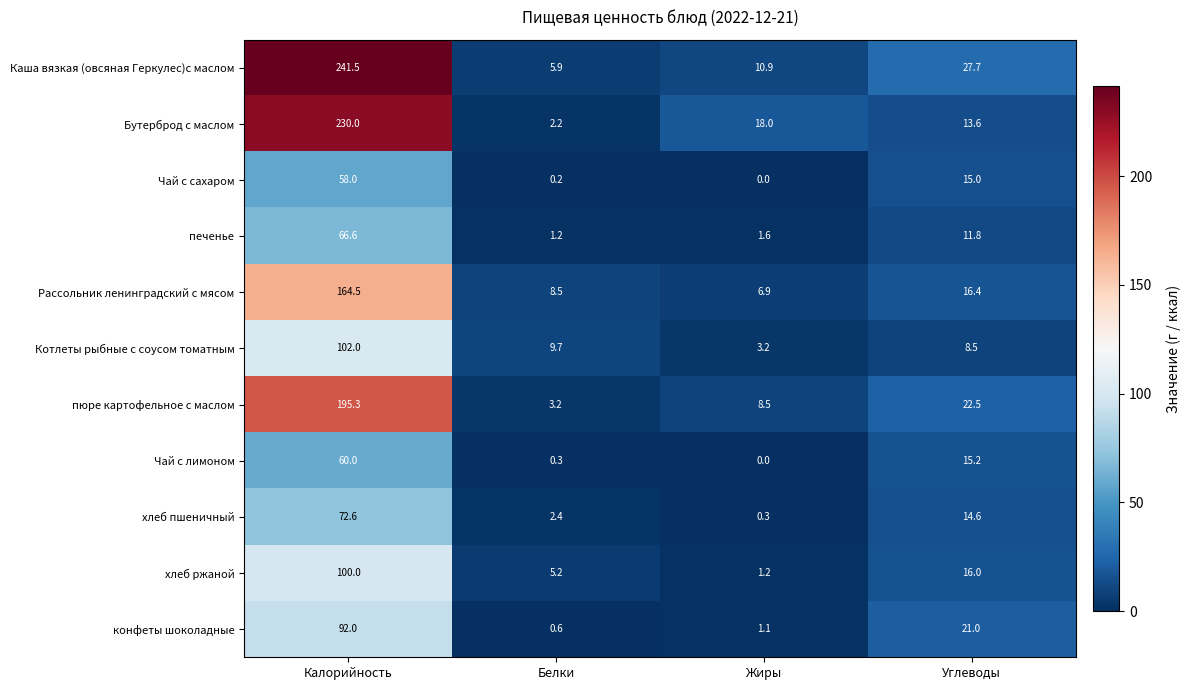

Rank the series by their maximum value, from lowest to highest.

Чай с сахаром, Чай с лимоном, печенье, хлеб пшеничный, конфеты шоколадные, хлеб ржаной, Котлеты рыбные с соусом томатным, Рассольник ленинградский с мясом, пюре картофельное с маслом, Бутерброд с маслом, Каша вязкая (овсяная Геркулес)с маслом